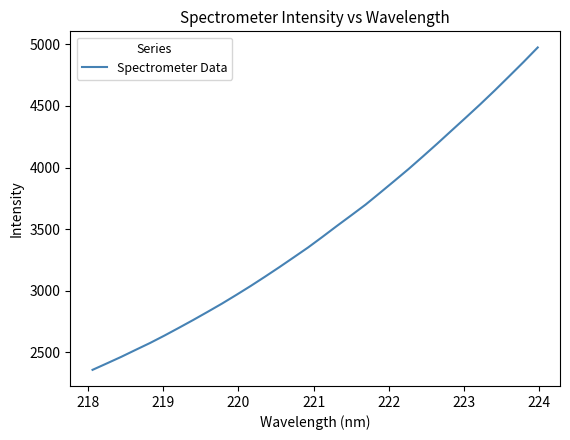

What is the average value?

3491.7